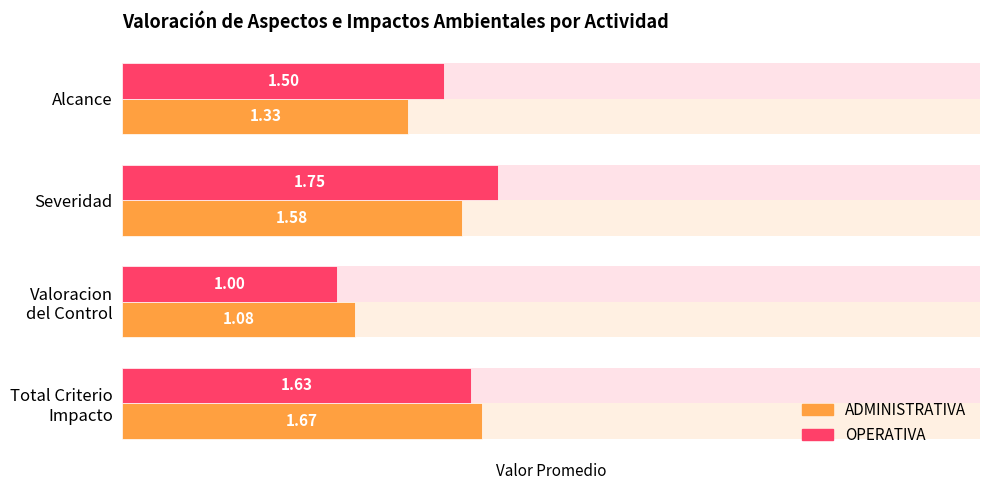

Between Total Criterio Impacto and Valoracion del Control, which series saw the biggest shift?

OPERATIVA